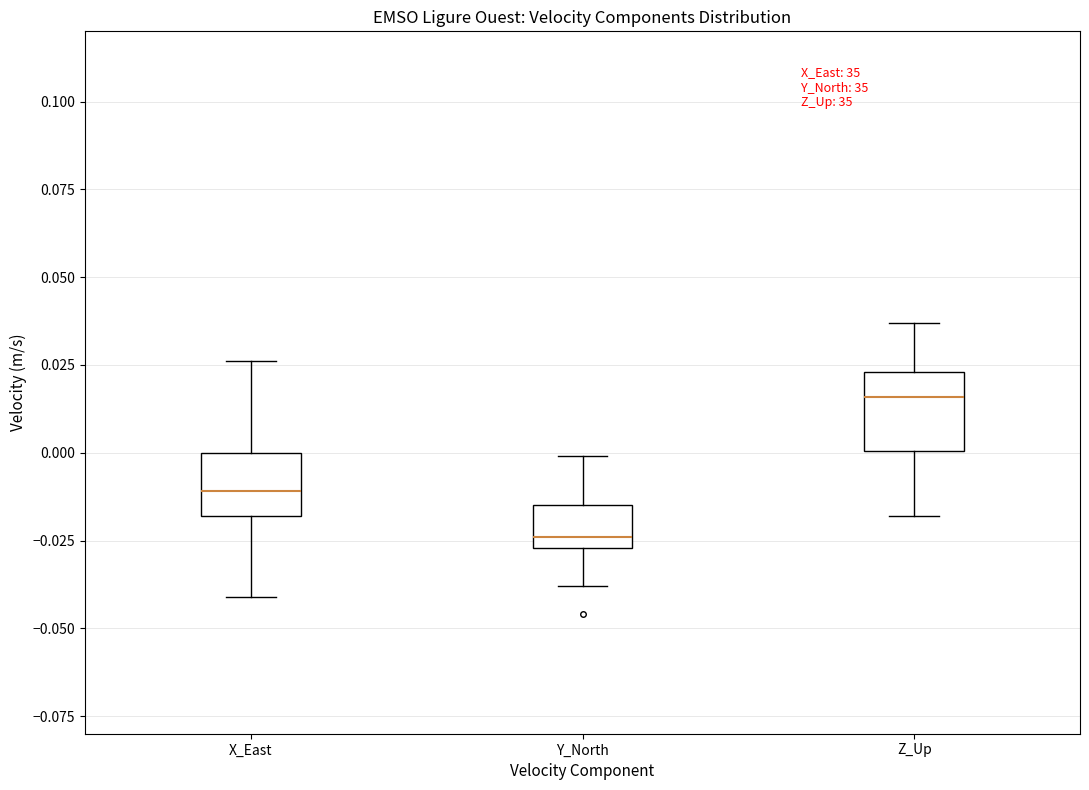

Reading left to right, read every box against the y-axis: the position of its median line, the range the box covers, and the ends of its whiskers. The values are not printed on the chart, so give them approximately, as read against the axis.

X_East: median -0.010, box -0.020 to 0.000, whiskers -0.040 to 0.025
Y_North: median -0.025 (just above the box's lower edge), box -0.025 to -0.015, whiskers -0.040 to 0.000
Z_Up: median 0.015, box 0.000 to 0.025, whiskers -0.020 to 0.035